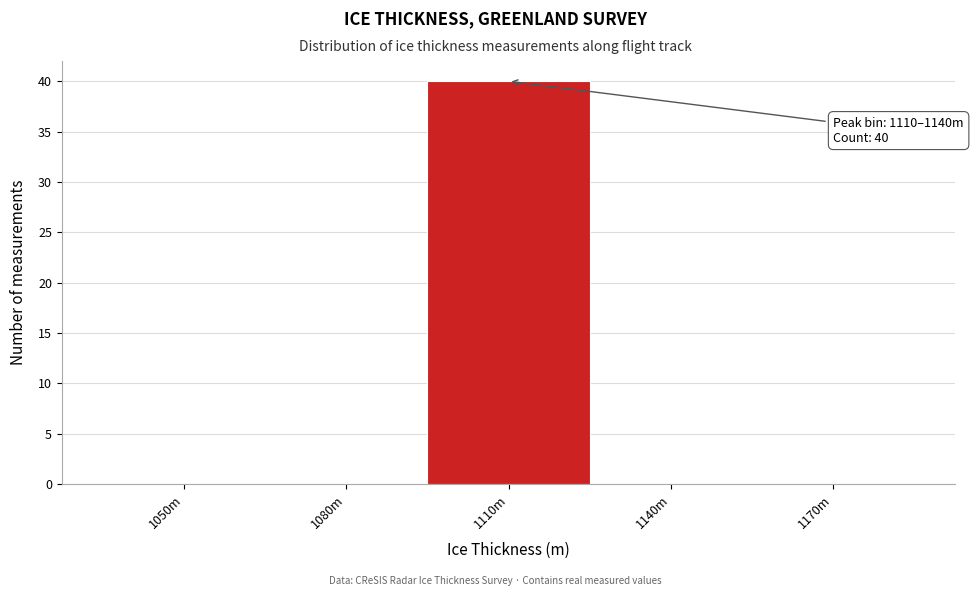

Reading left to right, list all the values displayed in this chart.

1050m=0	1080m=0	1110m=40	1140m=0	1170m=0